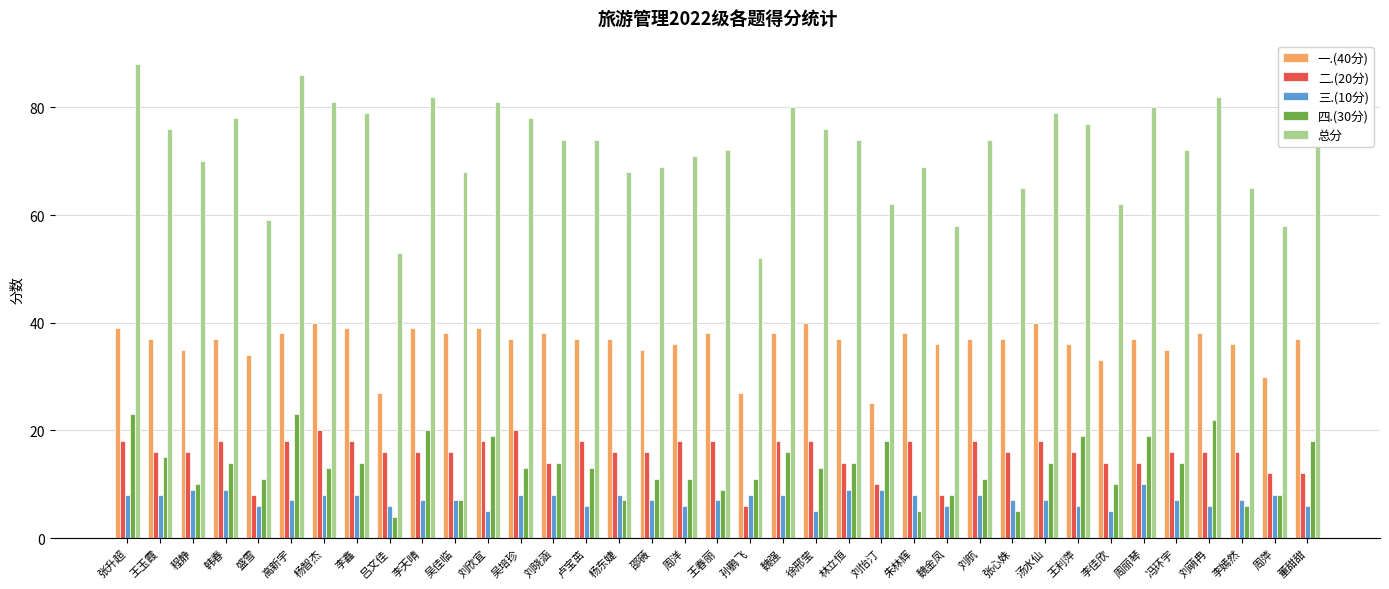

What is the maximum value for 三.(10分)?

10